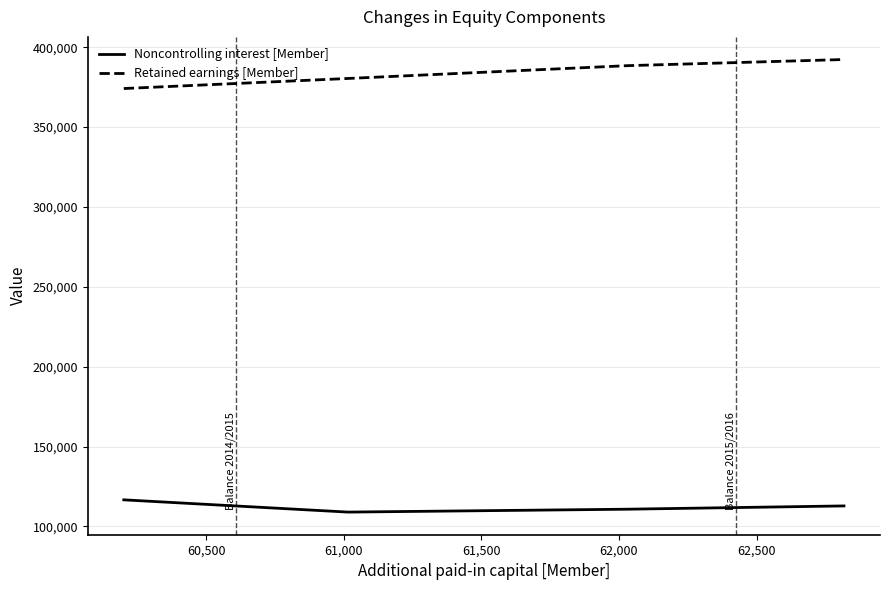

At how many categories does at least one series exceed 291100?

4